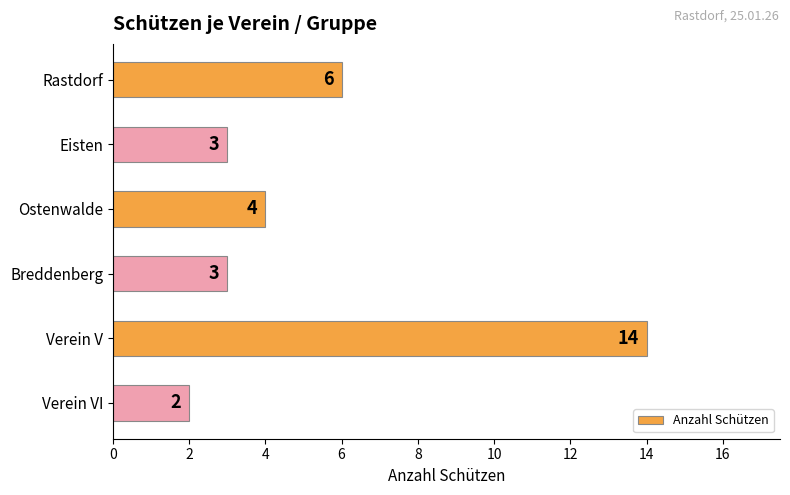

How many values are below 4?

3